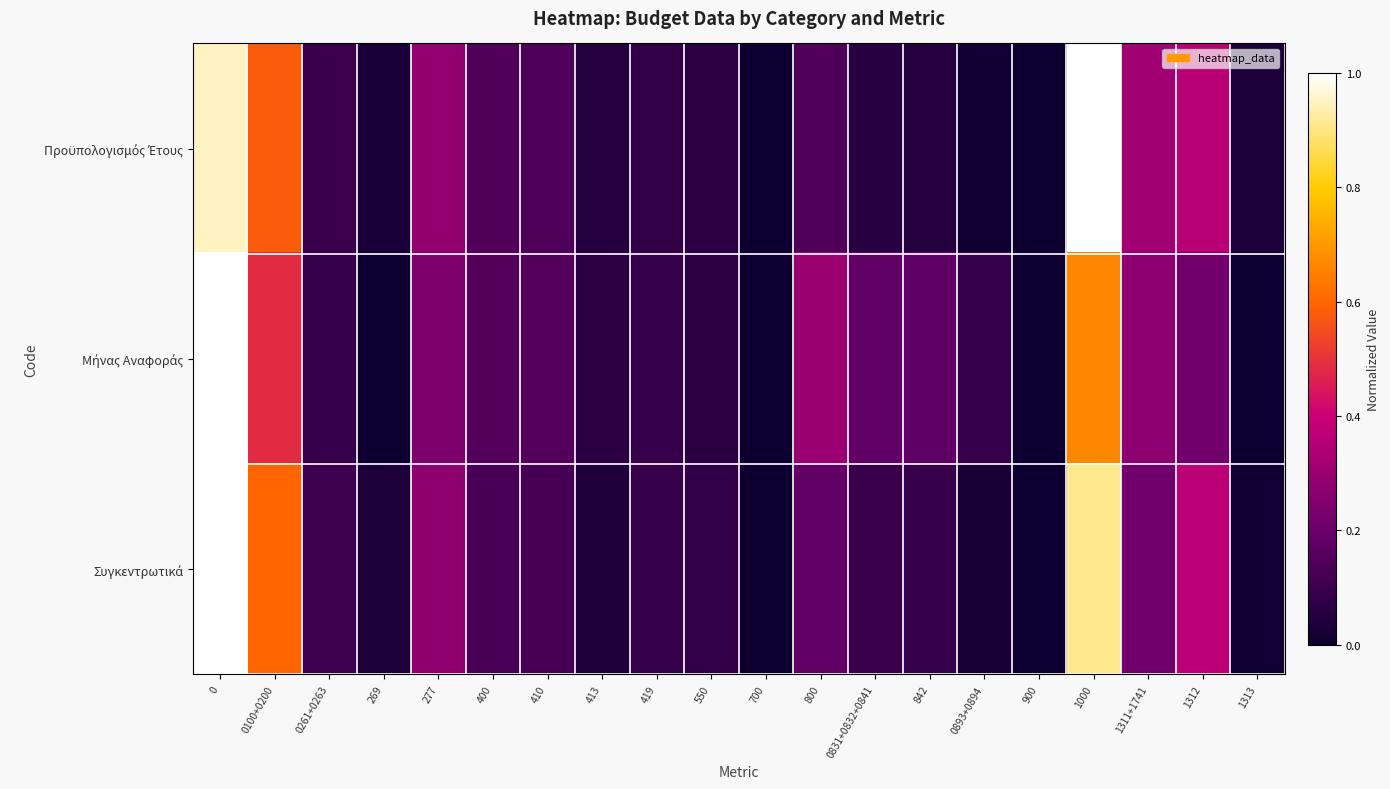

How many data points does each series have?

20